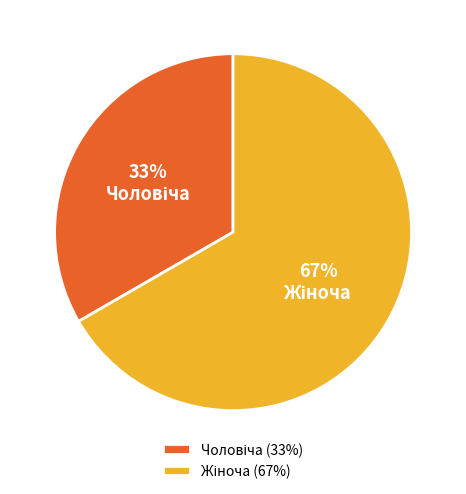

Count the number of slices in the pie.

2